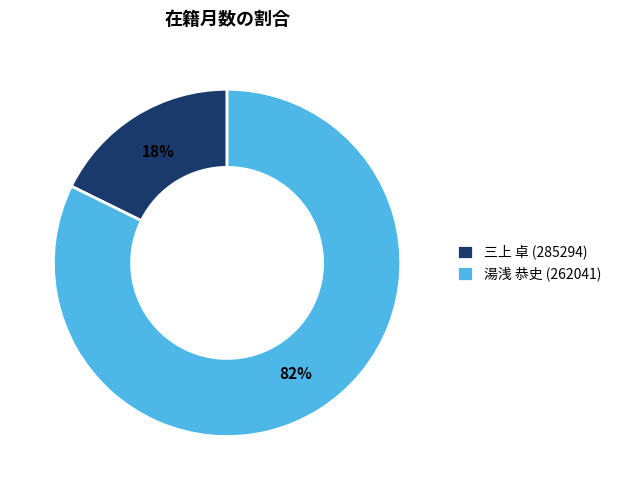

Count the number of slices in the pie.

2